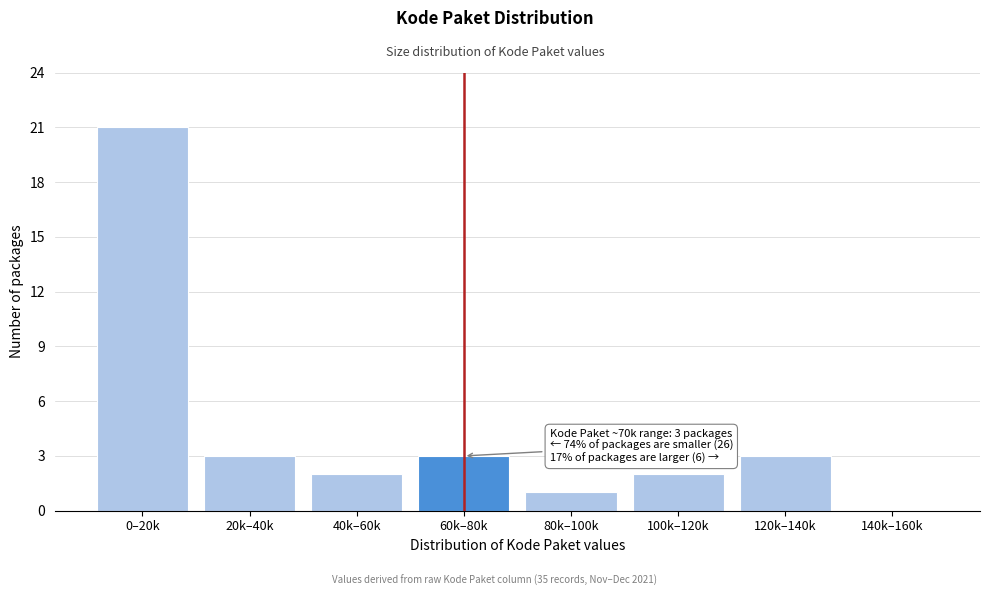

Reading left to right, extract all data points from this chart.

0–20k=21	20k–40k=3	40k–60k=2	60k–80k=3	80k–100k=1	100k–120k=2	120k–140k=3	140k–160k=0